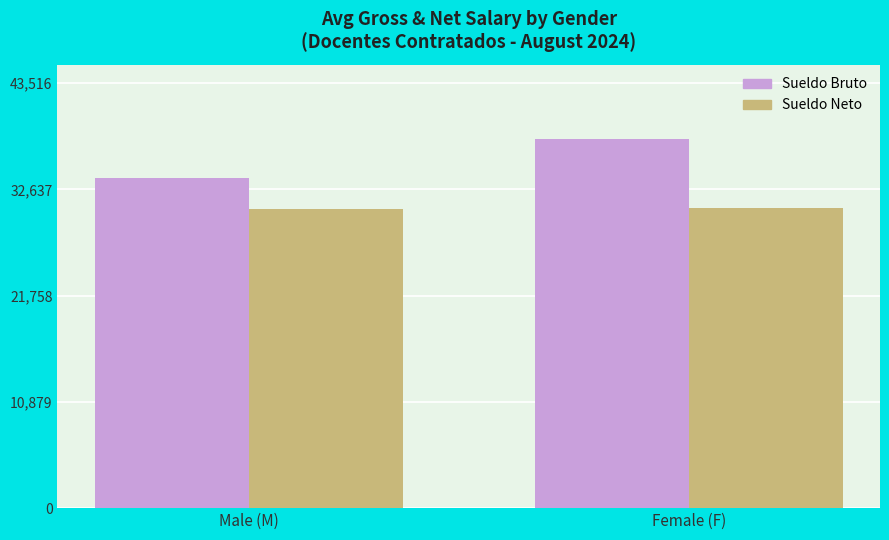

What are all the series names shown in the legend?

Sueldo Bruto, Sueldo Neto